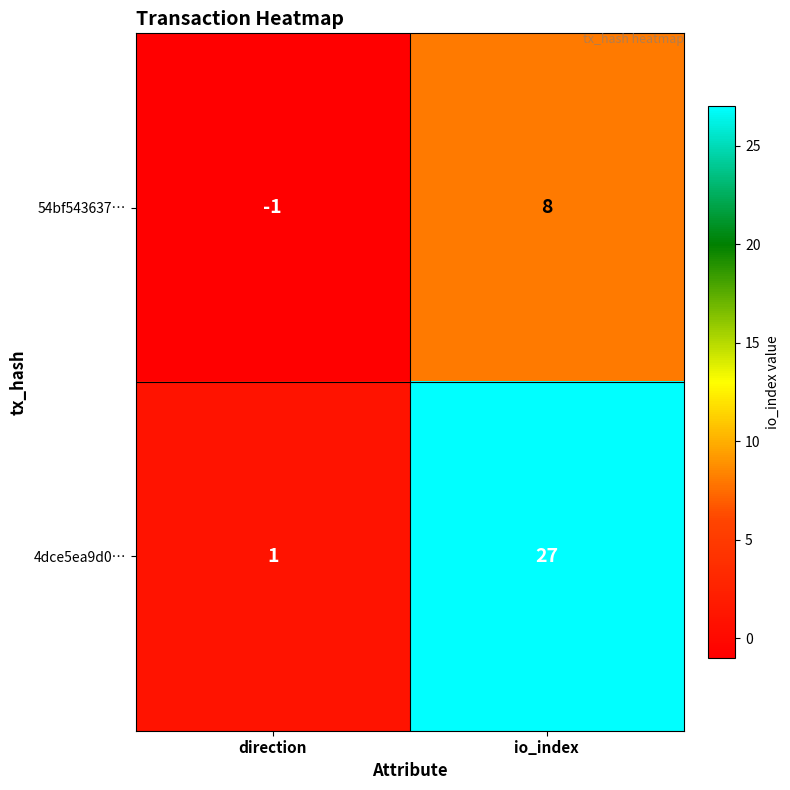

What is the approximate value of 54bf543637… at io_index?

8